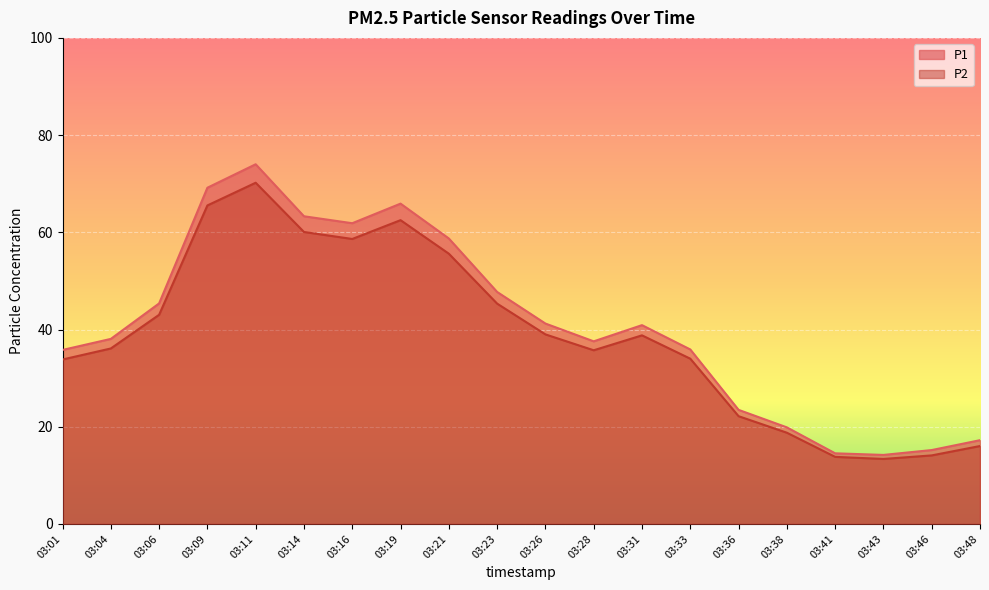

Where is P2 nearest to the value 41?

03:26